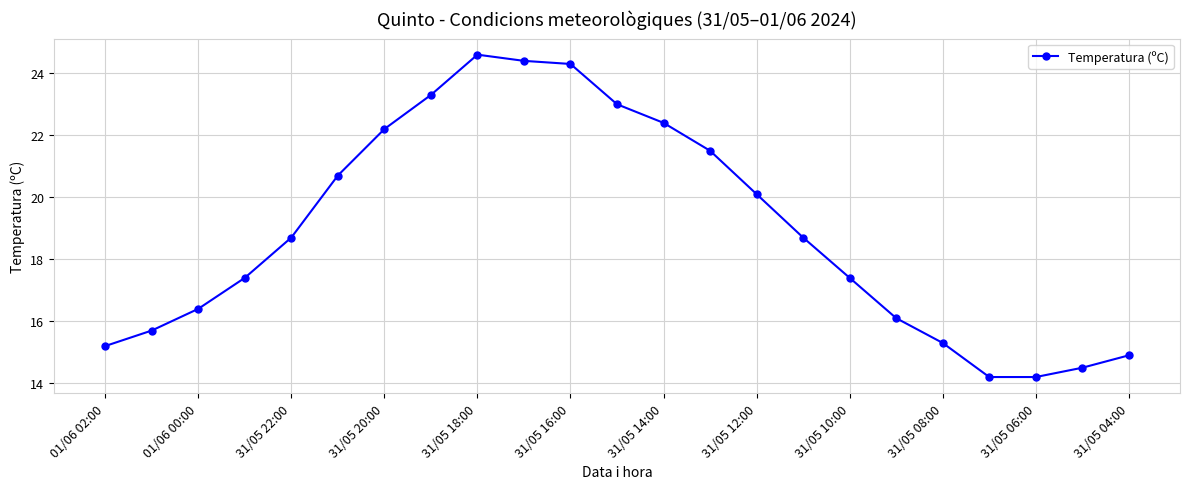

What is the value of the 23rd point from the left?

14.9